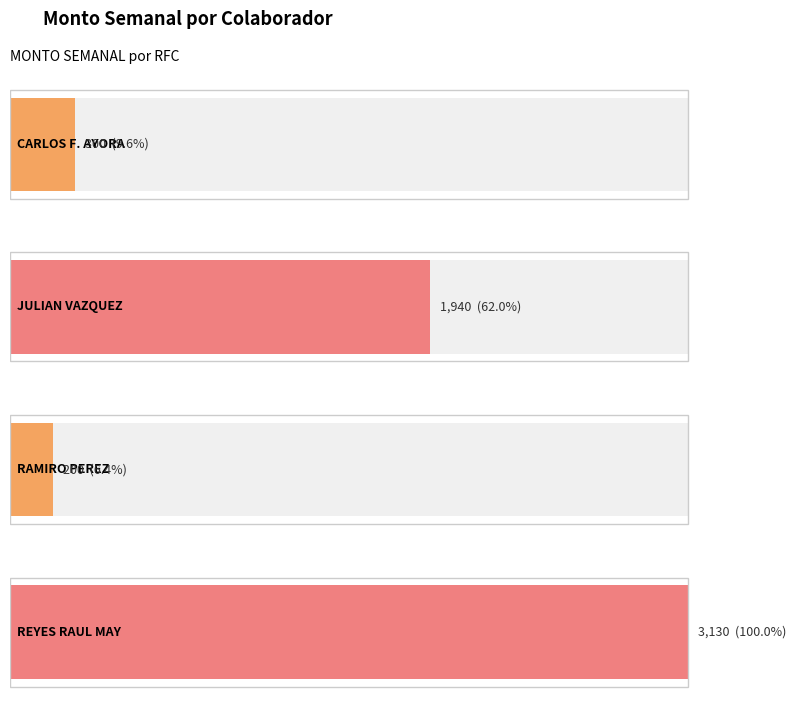

What is the difference between the maximum and second lowest values?

2830